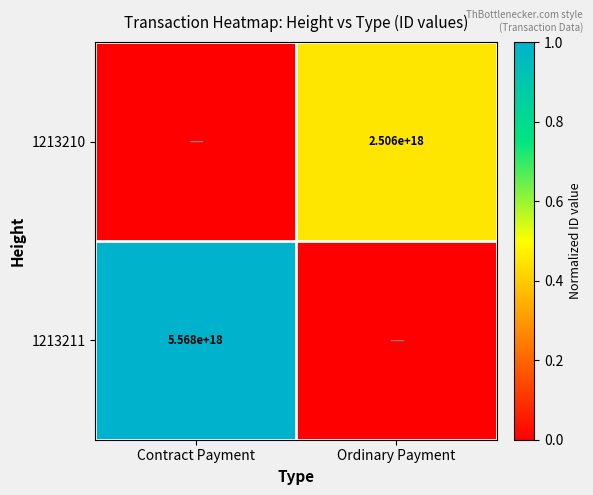

True or false: 1213211 has a value of 5568000000000000000 at Contract Payment.

True